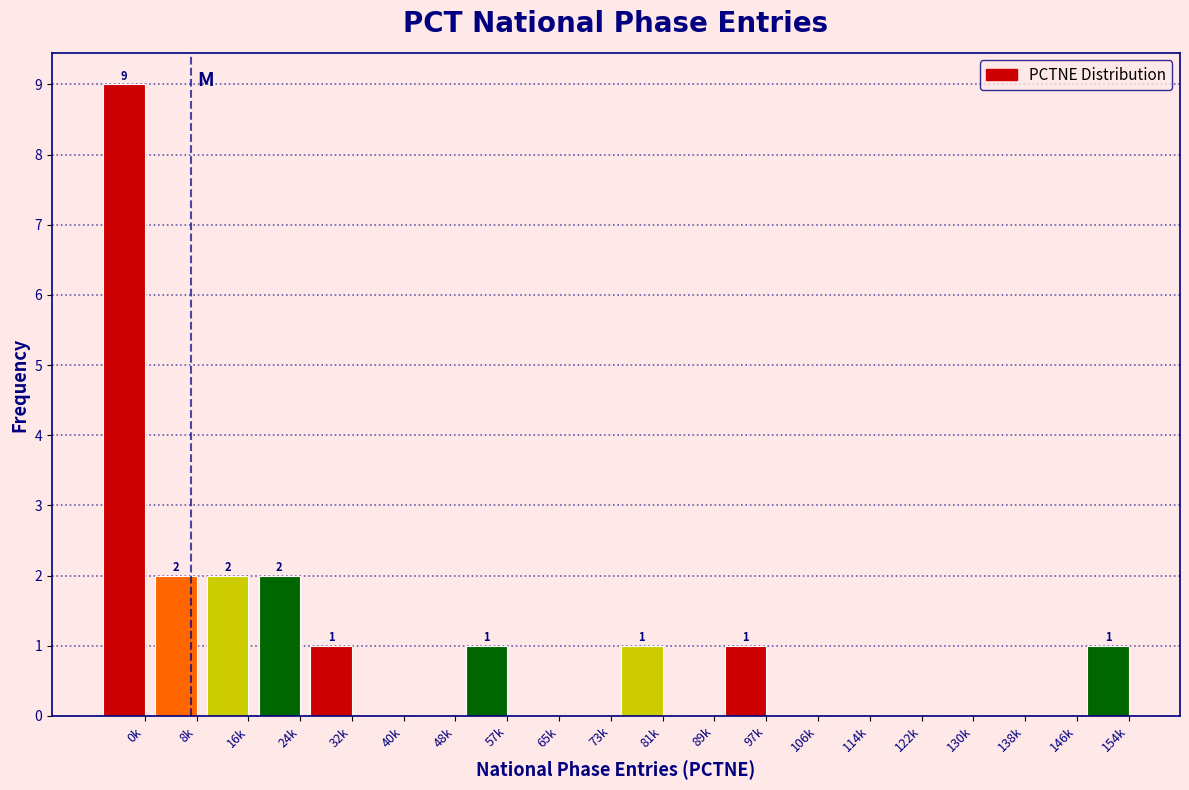

Reading left to right, transcribe all the data shown in this chart.

0k=9	8k=2	16k=2	24k=2	32k=1	40k=0	48k=0	57k=1	65k=0	73k=0	81k=1	89k=0	97k=1	106k=0	114k=0	122k=0	130k=0	138k=0	146k=0	154k=1